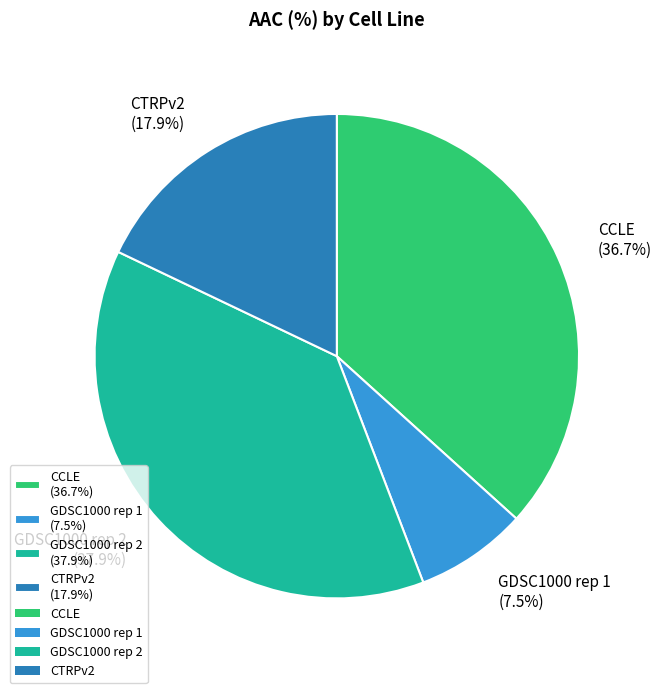

Does CCLE represent more than half of the total?

No